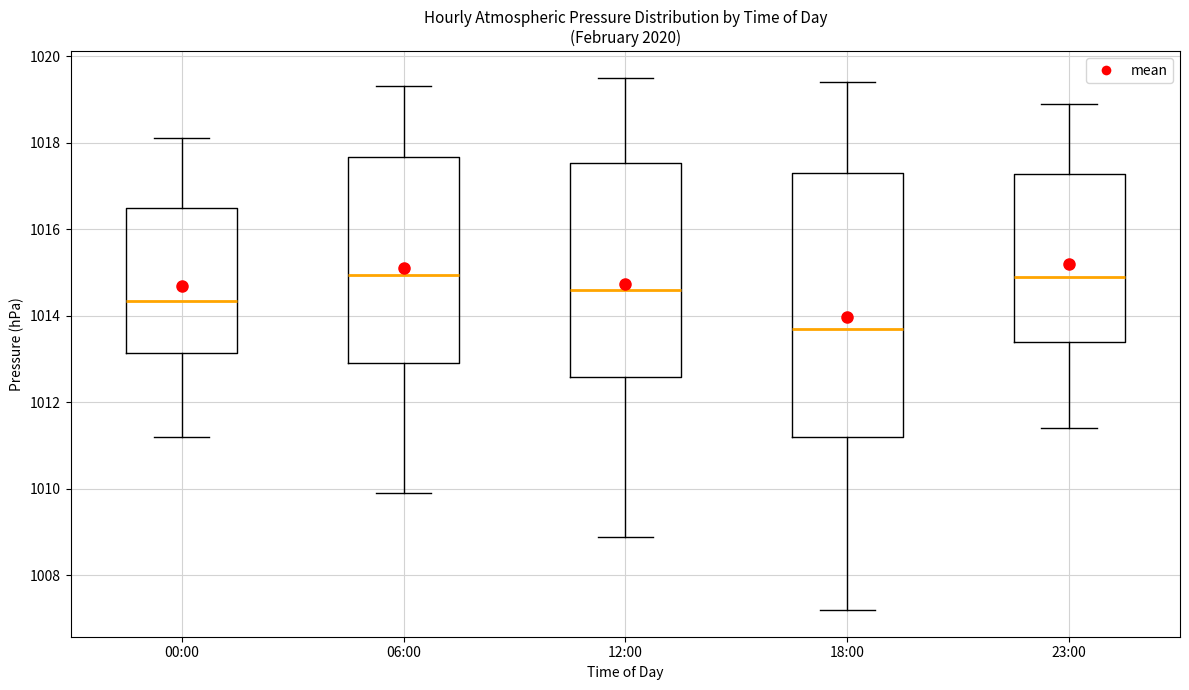

Reading left to right, read every box against the y-axis: the position of its median line, the range the box covers, and the ends of its whiskers. The values are not printed on the chart, so give them approximately, as read against the axis.

00:00: median 1014.4, box 1013.2 to 1016.6, whiskers 1011.2 to 1018.2
06:00: median 1015.0, box 1013.0 to 1017.6, whiskers 1010.0 to 1019.4
12:00: median 1014.6, box 1012.6 to 1017.6, whiskers 1009.0 to 1019.6
18:00: median 1013.8, box 1011.2 to 1017.4, whiskers 1007.2 to 1019.4
23:00: median 1015.0, box 1013.4 to 1017.2, whiskers 1011.4 to 1019.0